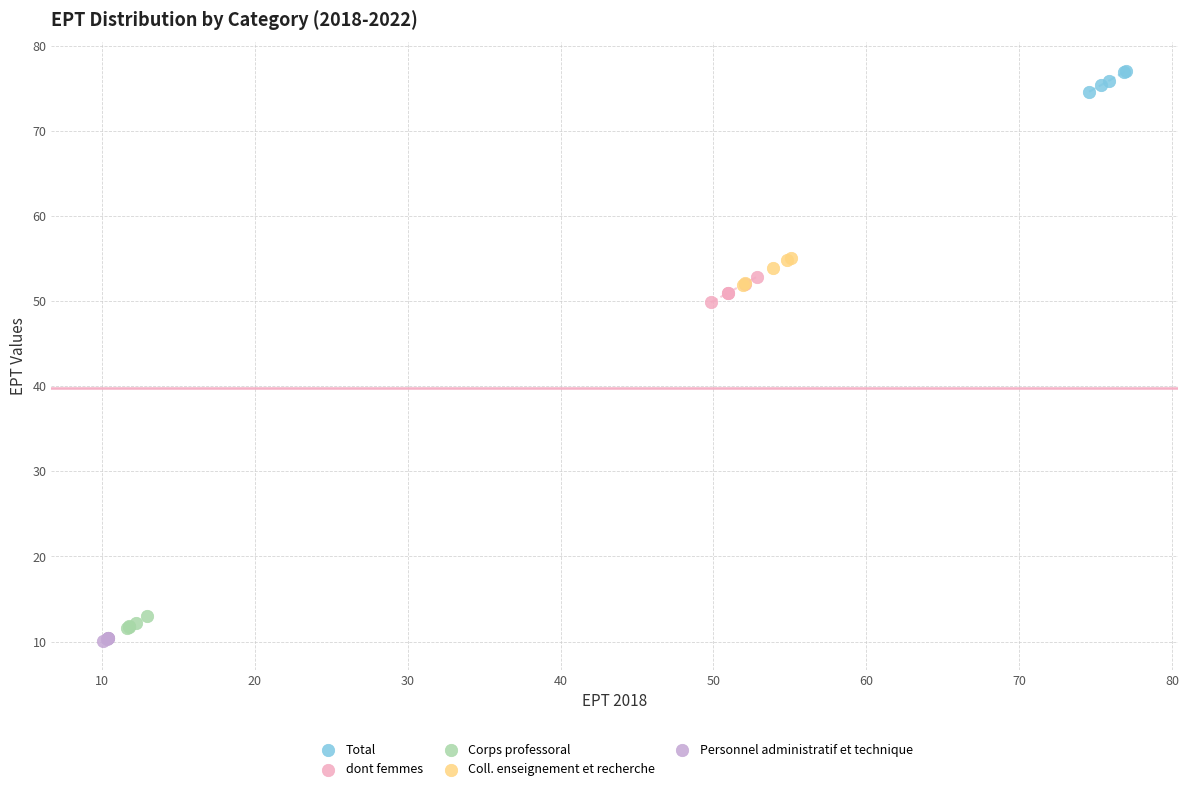

Which series contains the highest Y value?

Total